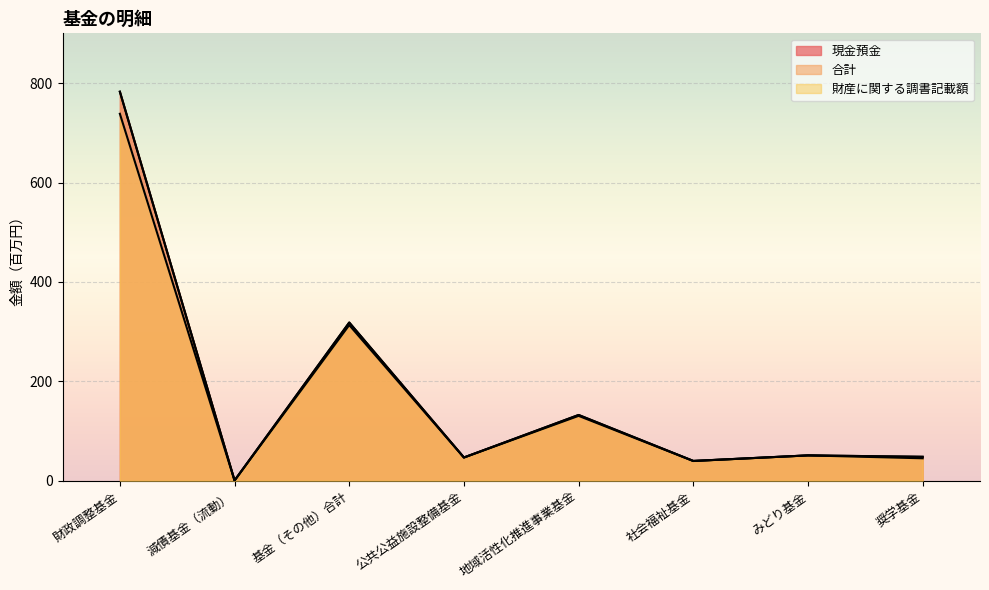

What position from the left is 社会福祉基金?

6